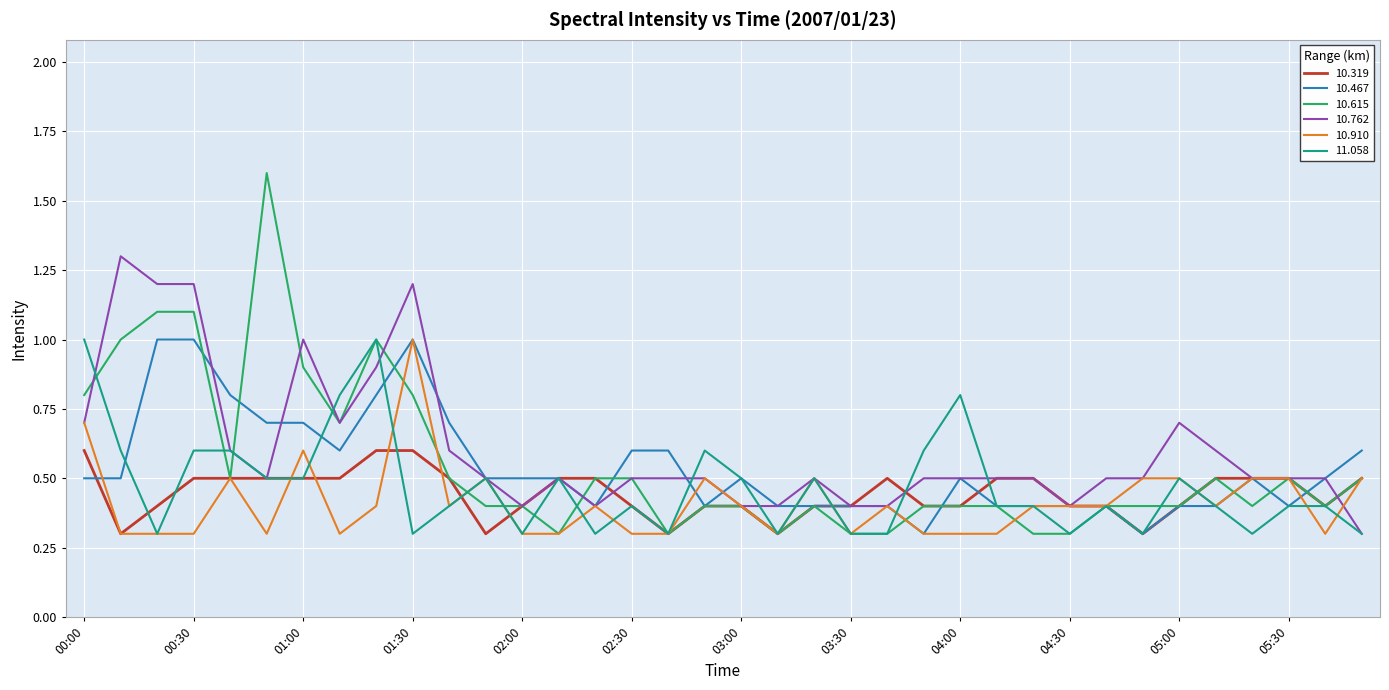

Which series has the widest spread of values?

10.615